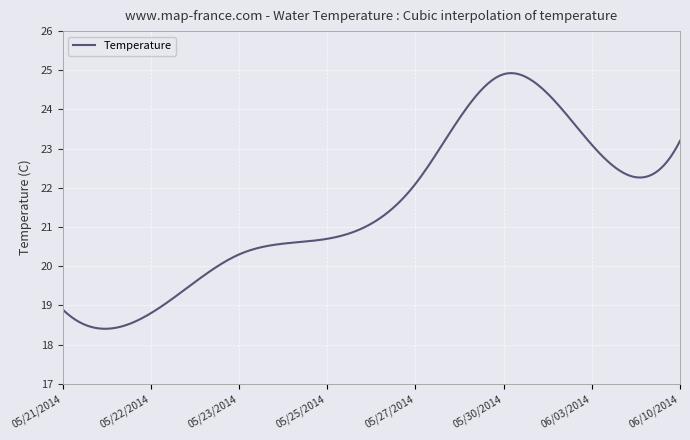

What is the difference between the maximum and minimum values?

6.5